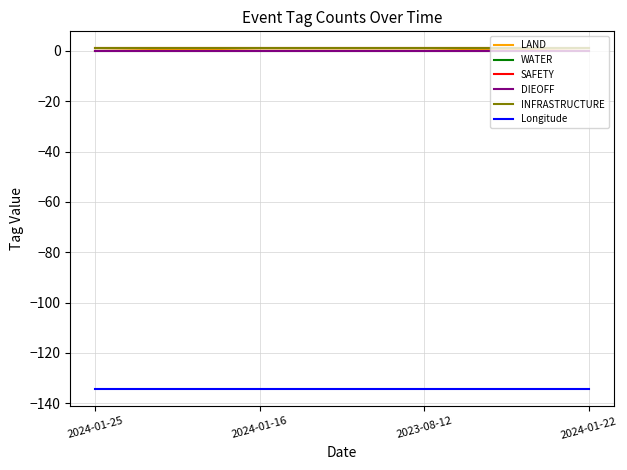

What is the value of the SAFETY point at the 4th from the left?

1.0